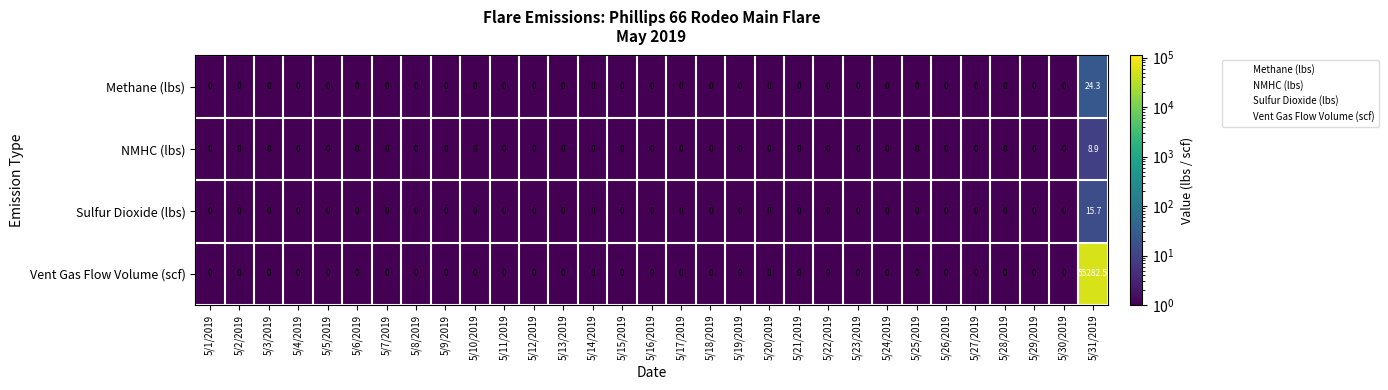

Is it true that Sulfur Dioxide (lbs) equals 0.0 at 5/9/2019?

True